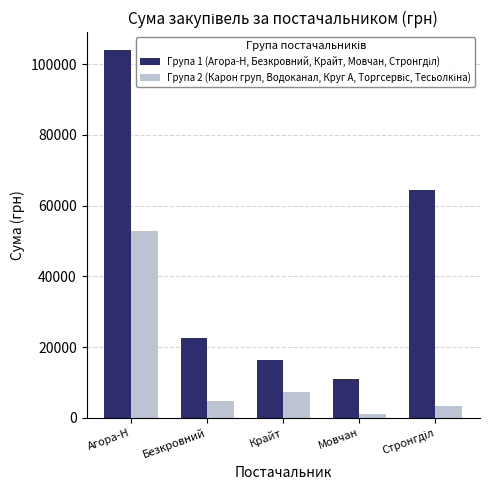

What is the spread (max minus min) of values at Агора-Н?

50933.6